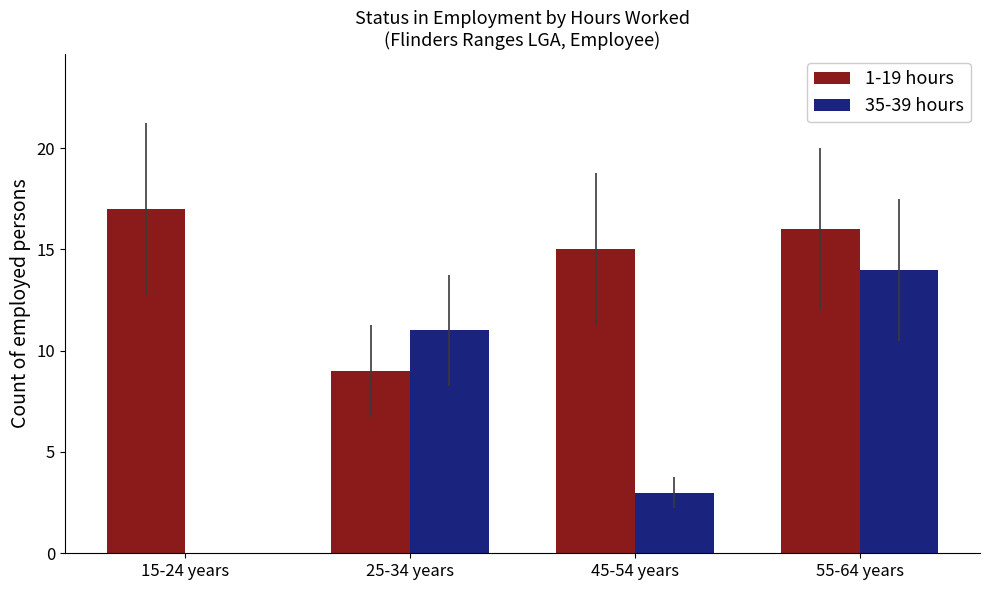

Reading left to right, list all the values displayed in this chart.

1-19 hours: 15-24 years=17	25-34 years=9	45-54 years=15	55-64 years=16
35-39 hours: 15-24 years=0	25-34 years=11	45-54 years=3	55-64 years=14